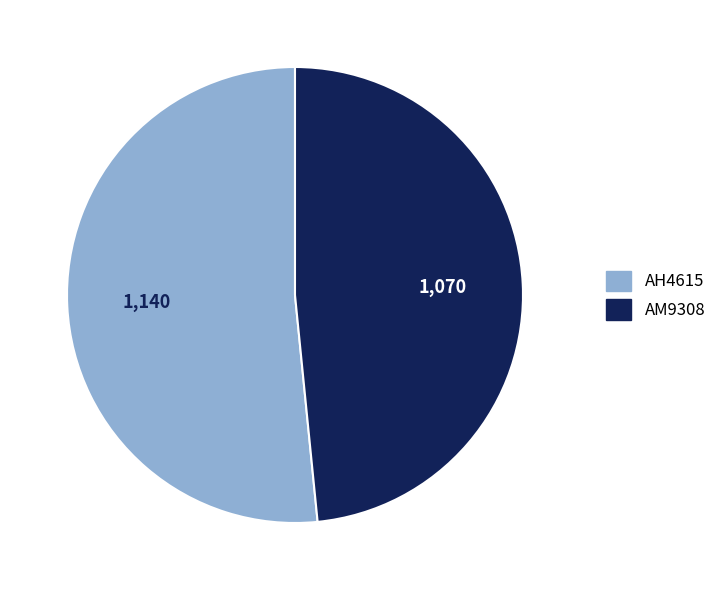

What is the ratio of the value at AM9308 to the value at AH4615?

0.9